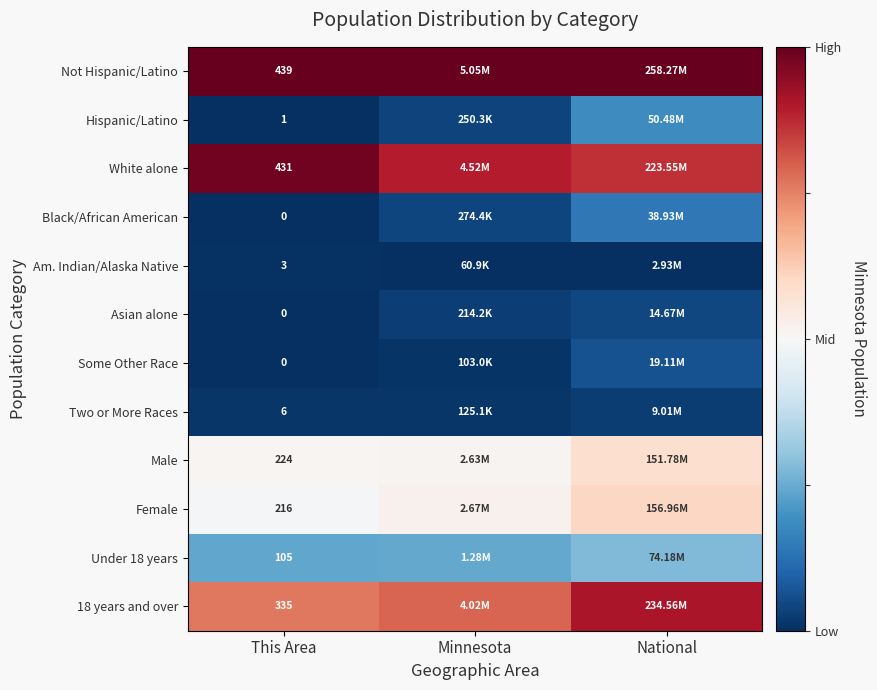

At which category is the sum across all series the highest?

National